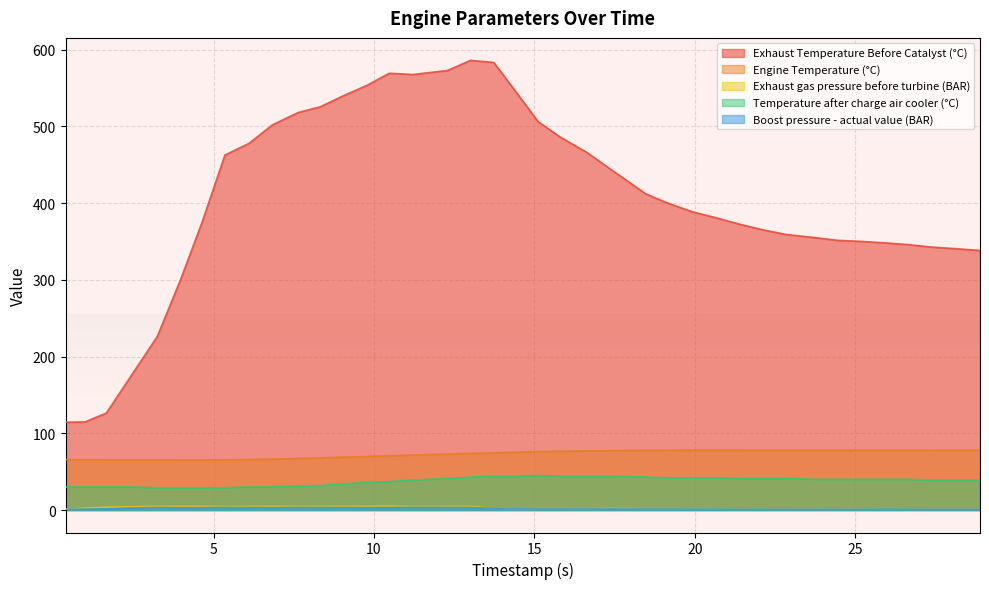

List the series in order of their peak value, lowest first.

Boost pressure - actual value (BAR), Exhaust gas pressure before turbine (BAR), Temperature after charge air cooler (°C), Engine Temperature (°C), Exhaust Temperature Before Catalyst (°C)